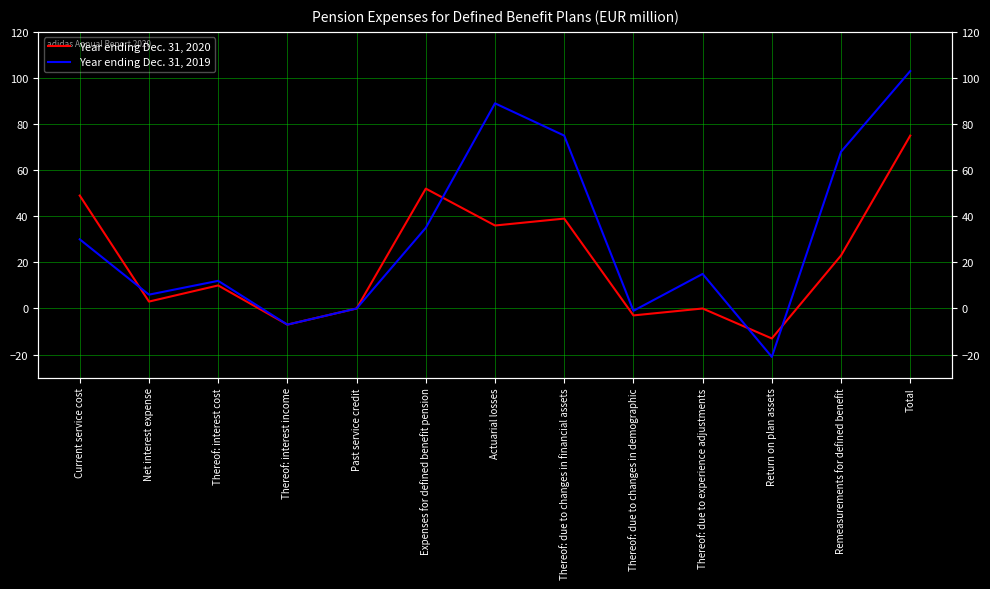

Reading left to right, transcribe all the data shown in this chart.

Year ending Dec. 31, 2020: Current service cost=49	Net interest expense=3	Thereof: interest cost=10	Thereof: interest income=-7	Past service credit=0	Expenses for defined benefit pension=52	Actuarial losses=36	Thereof: due to changes in financial assets=39	Thereof: due to changes in demographic=-3	Thereof: due to experience adjustments=0	Return on plan assets=-13	Remeasurements for defined benefit=23	Total=75
Year ending Dec. 31, 2019: Current service cost=30	Net interest expense=6	Thereof: interest cost=12	Thereof: interest income=-7	Past service credit=0	Expenses for defined benefit pension=35	Actuarial losses=89	Thereof: due to changes in financial assets=75	Thereof: due to changes in demographic=-1	Thereof: due to experience adjustments=15	Return on plan assets=-21	Remeasurements for defined benefit=68	Total=103